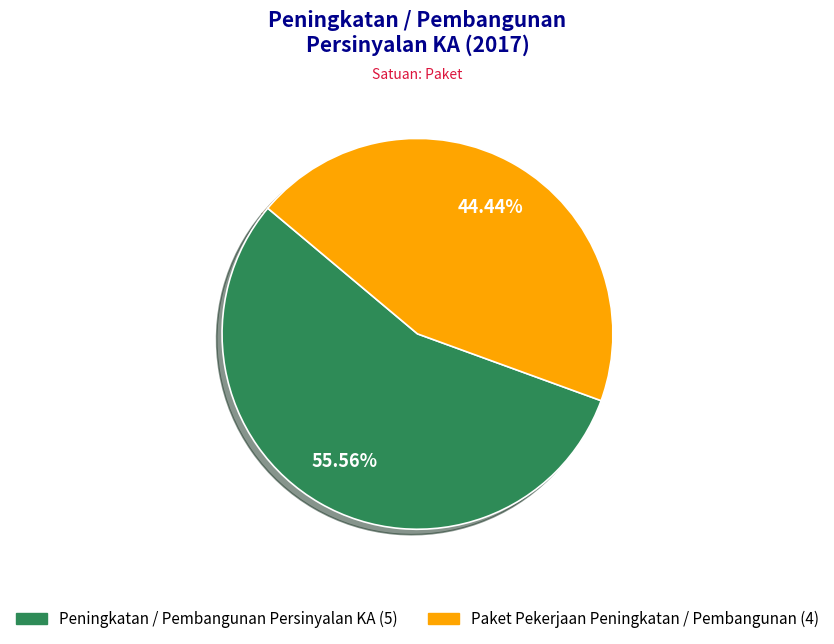

What is the majority slice?

Peningkatan / Pembangunan Persinyalan KA